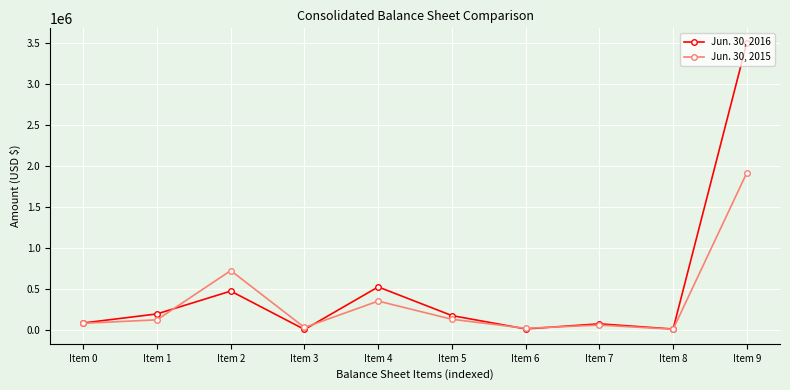

What is the value of the Jun. 30, 2015 point at the 3rd from the left?

728500